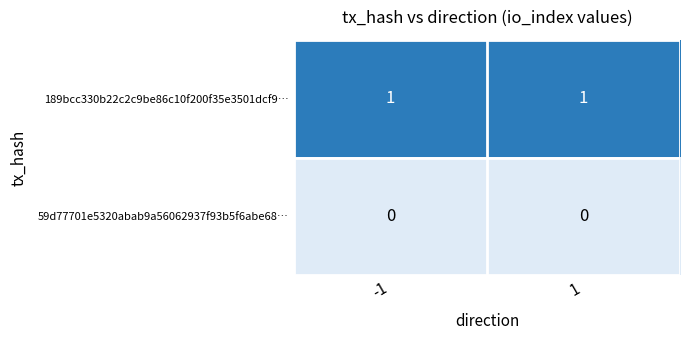

Reading right to left, transcribe all the data shown in this chart.

189bcc330b22c2c9be86c10f200f35e3501dcf9…: 1	1
59d77701e5320abab9a56062937f93b5f6abe68…: 0	0